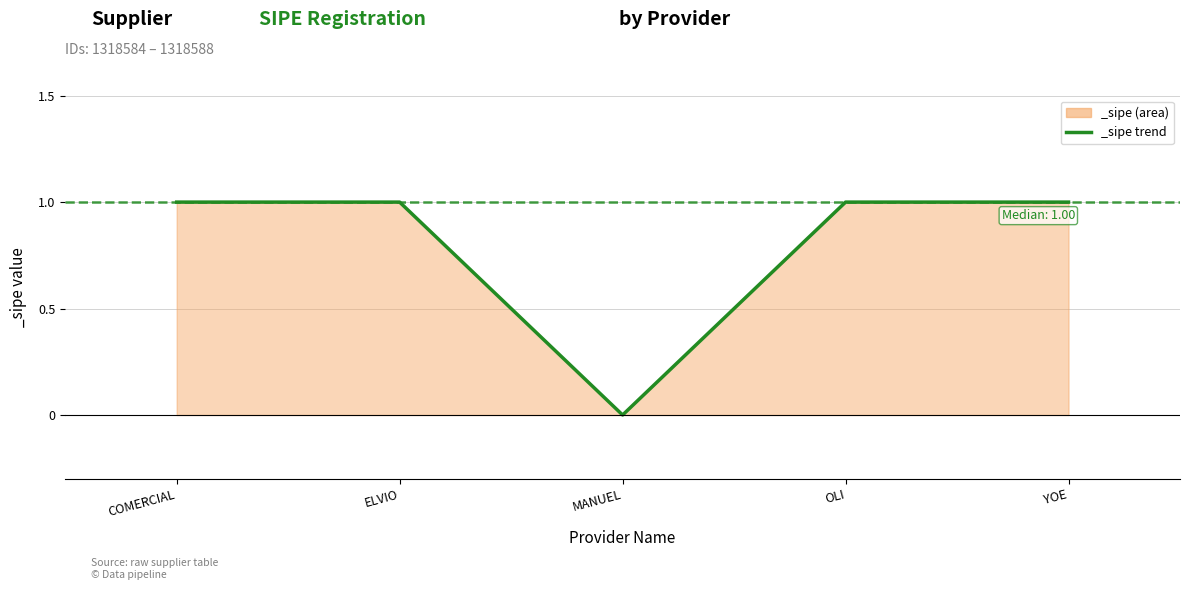

What is the greatest value displayed?

1